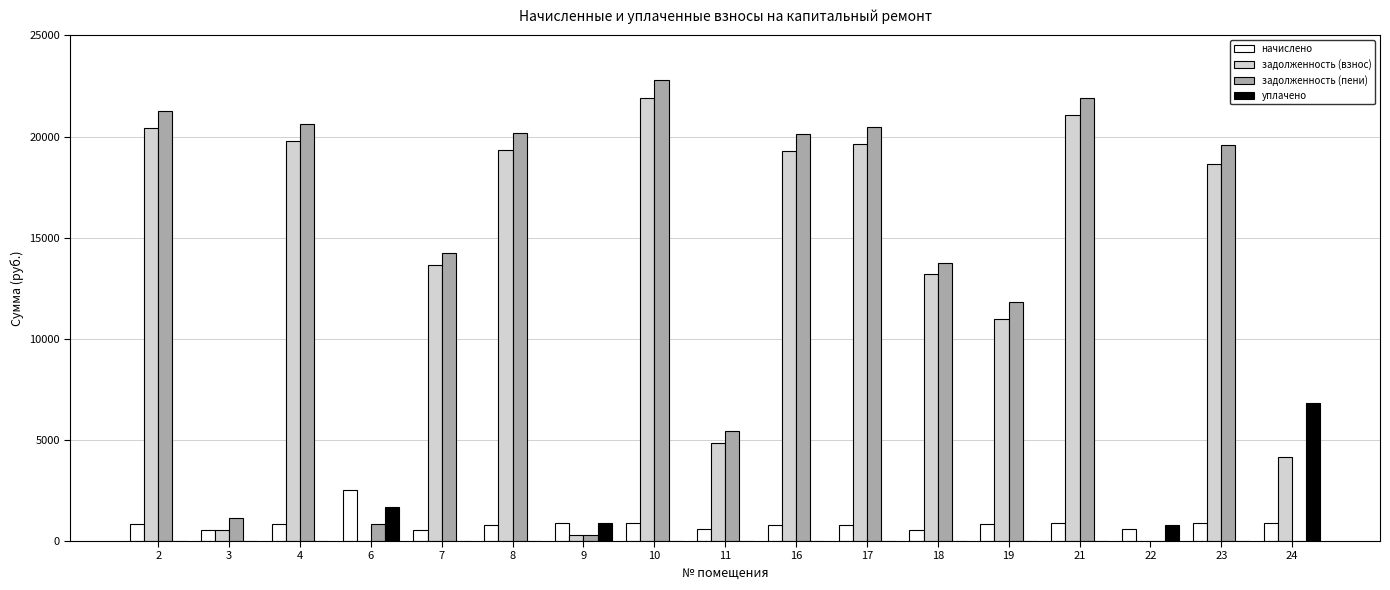

What is the difference between the задолженность (пени) values at 2 and 19?

9464.0